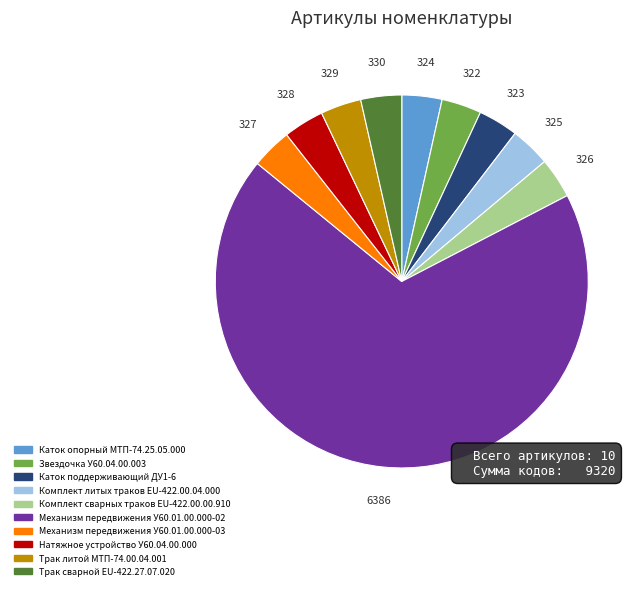

How many segments does this pie chart have?

10